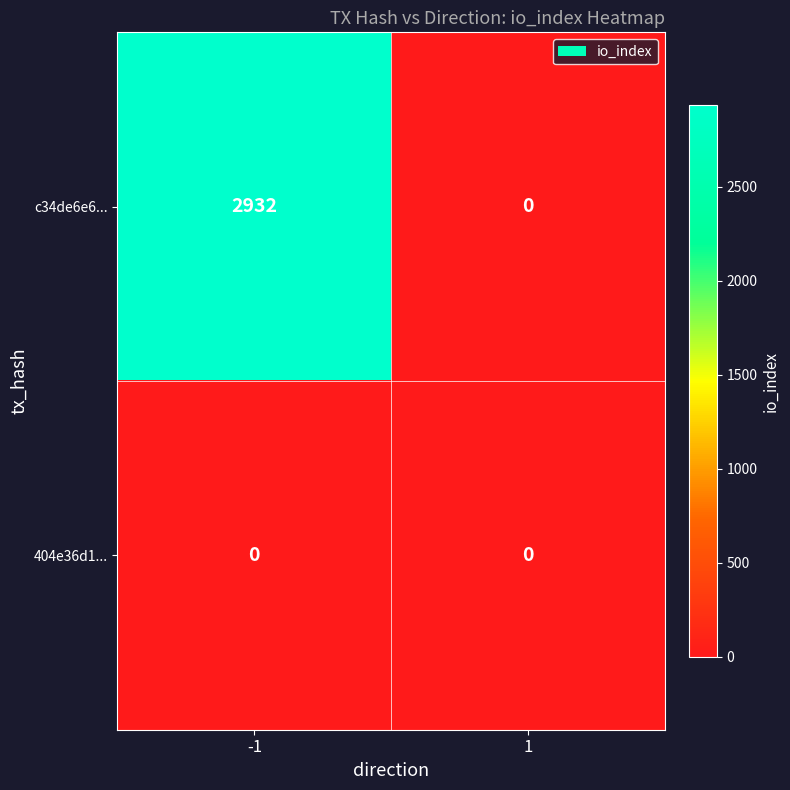

Reading left to right, extract all data points from this chart.

c34de6e6...: 2932	0
404e36d1...: 0	0